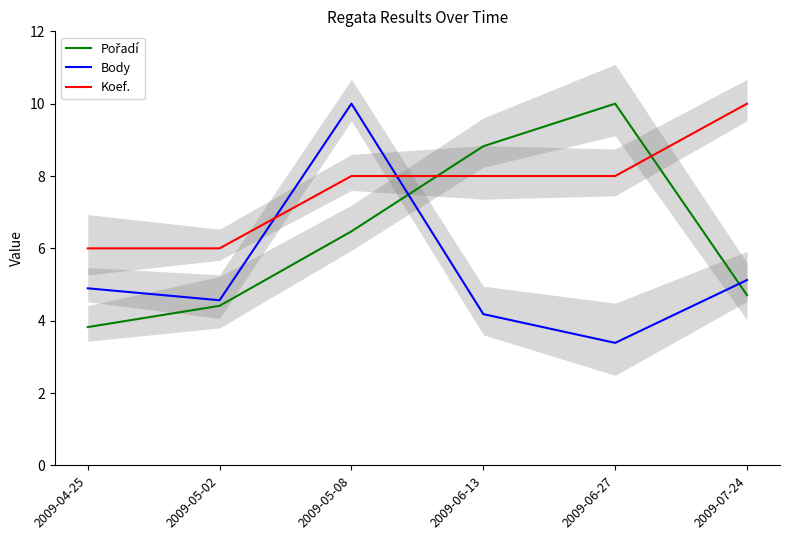

What is the difference between the Koef. values at 2009-04-25 and 2009-06-27?

2.0